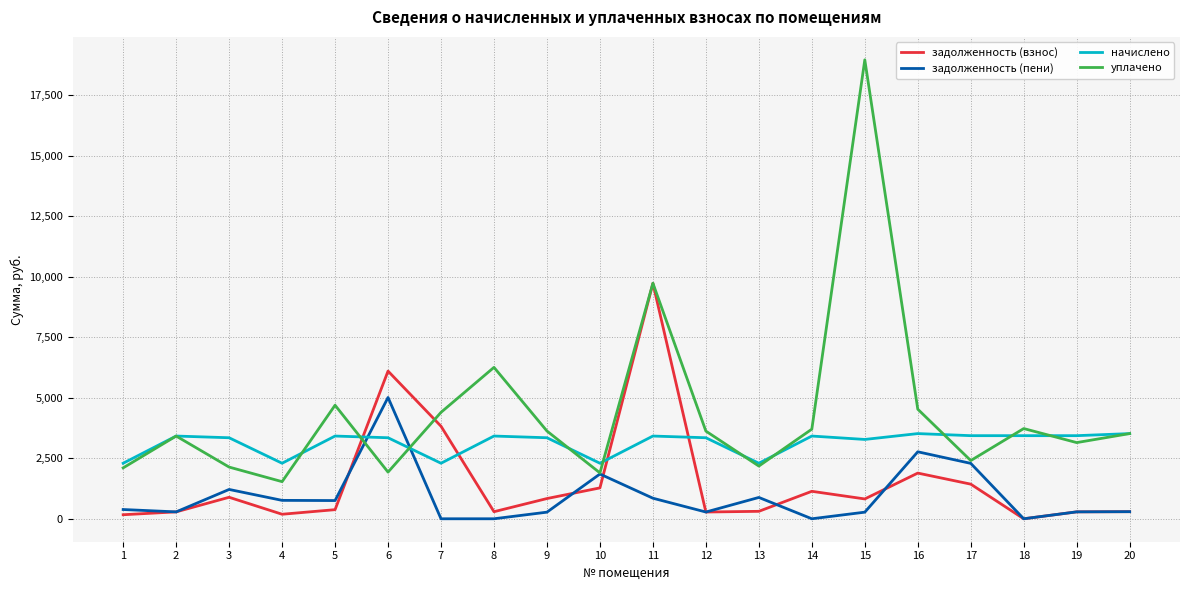

Is this an area chart (filled region under the line)?

No